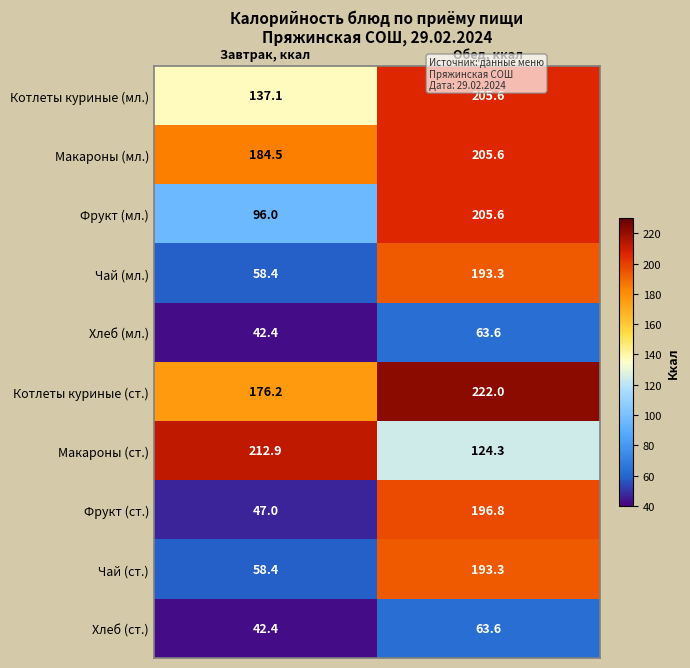

What is the difference between the highest and lowest values at Завтрак, ккал?

170.5